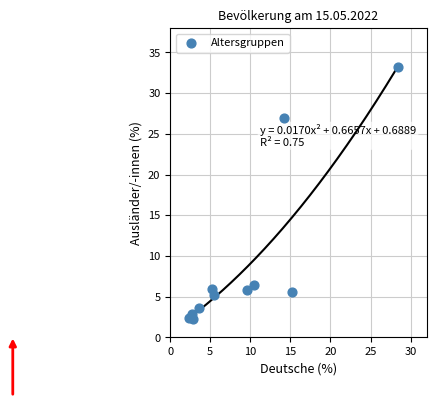

What is the average Y value?

9.1